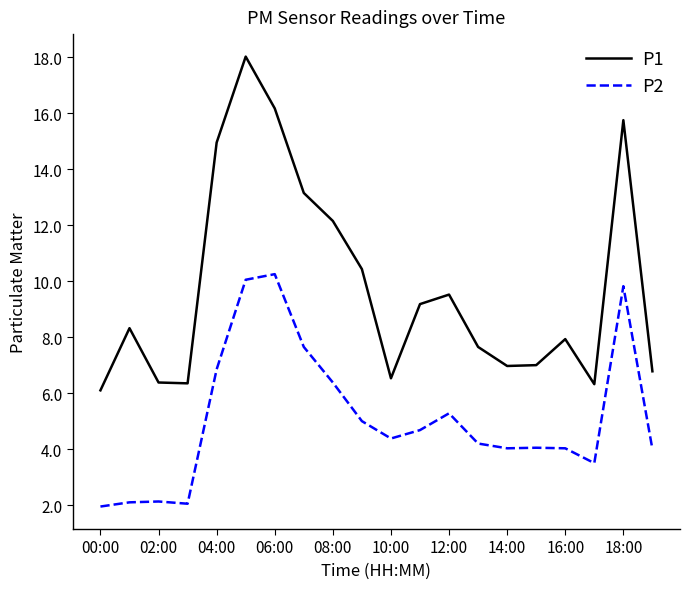

What is the difference between the maximum and minimum values in the P2 series?

8.3